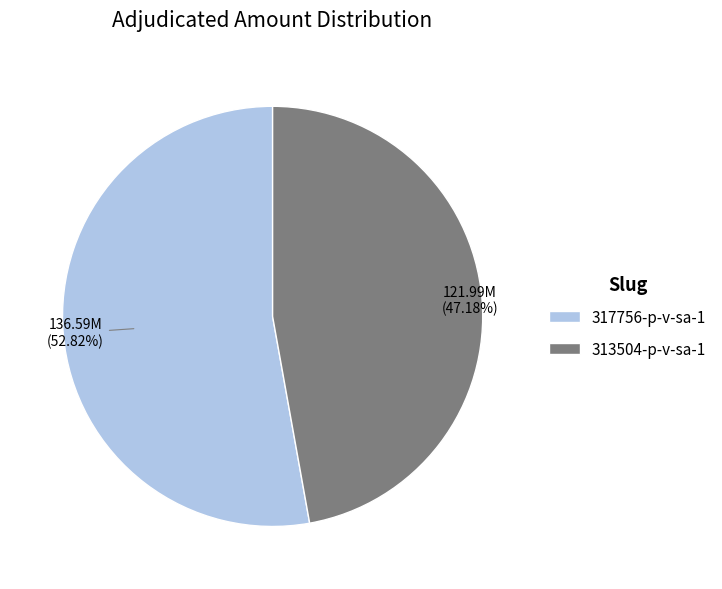

To the nearest percent, what percentage of the pie is 313504-p-v-sa-1?

47%